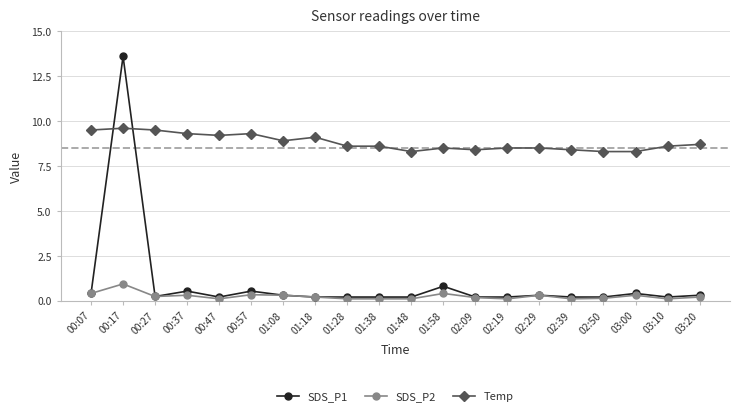

The value of Temp at 03:20 is 3.8. True or false?

False